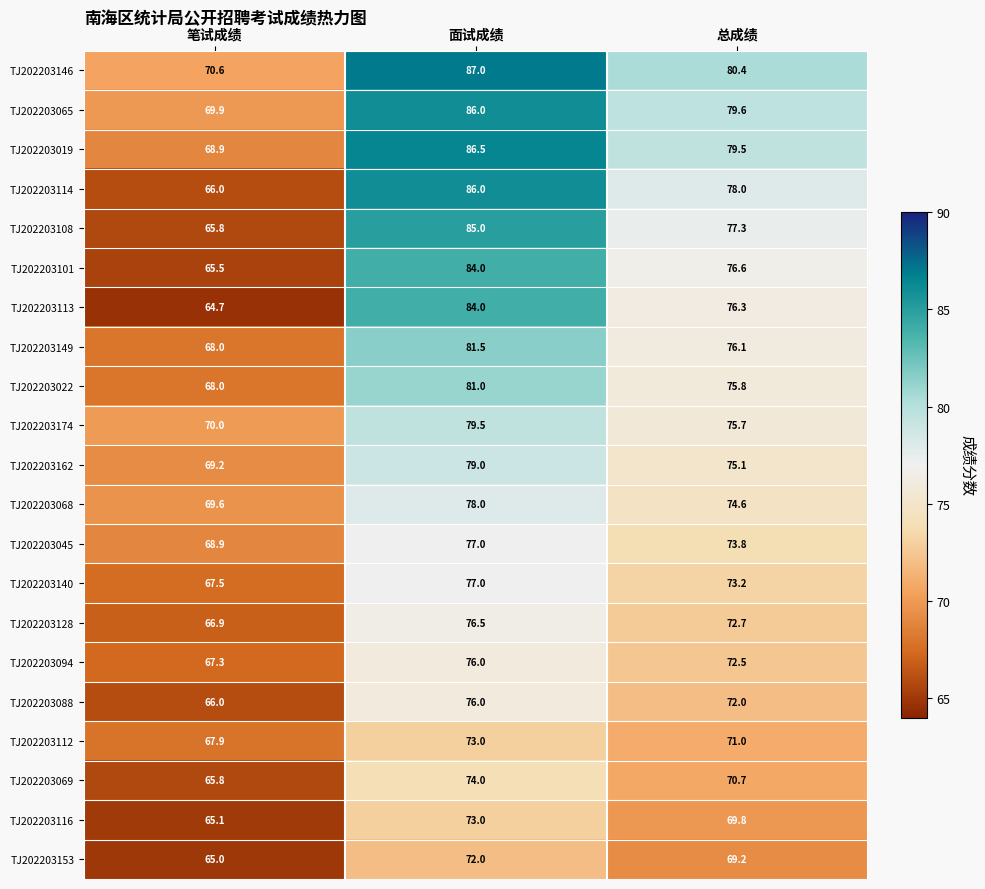

True or false: TJ202203114 has a value of 78.0 at 总成绩.

True